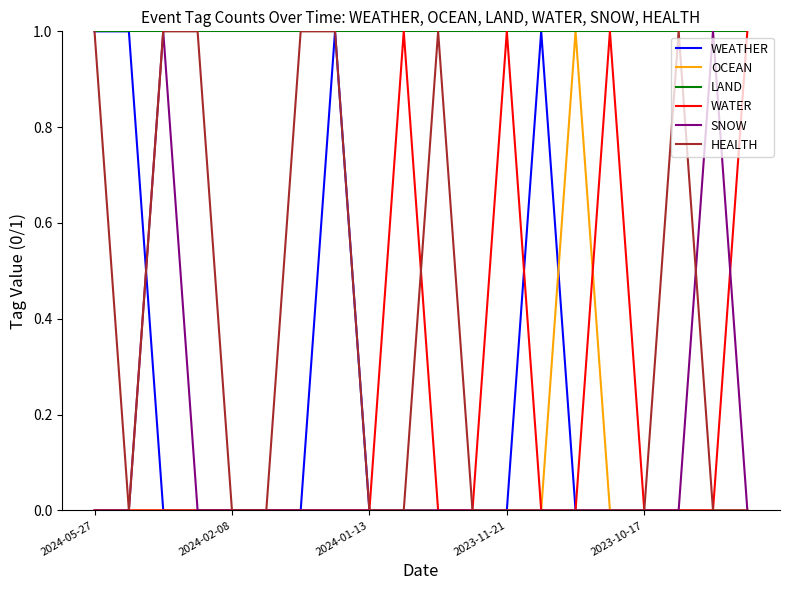

Which series has the largest total across all categories?

LAND